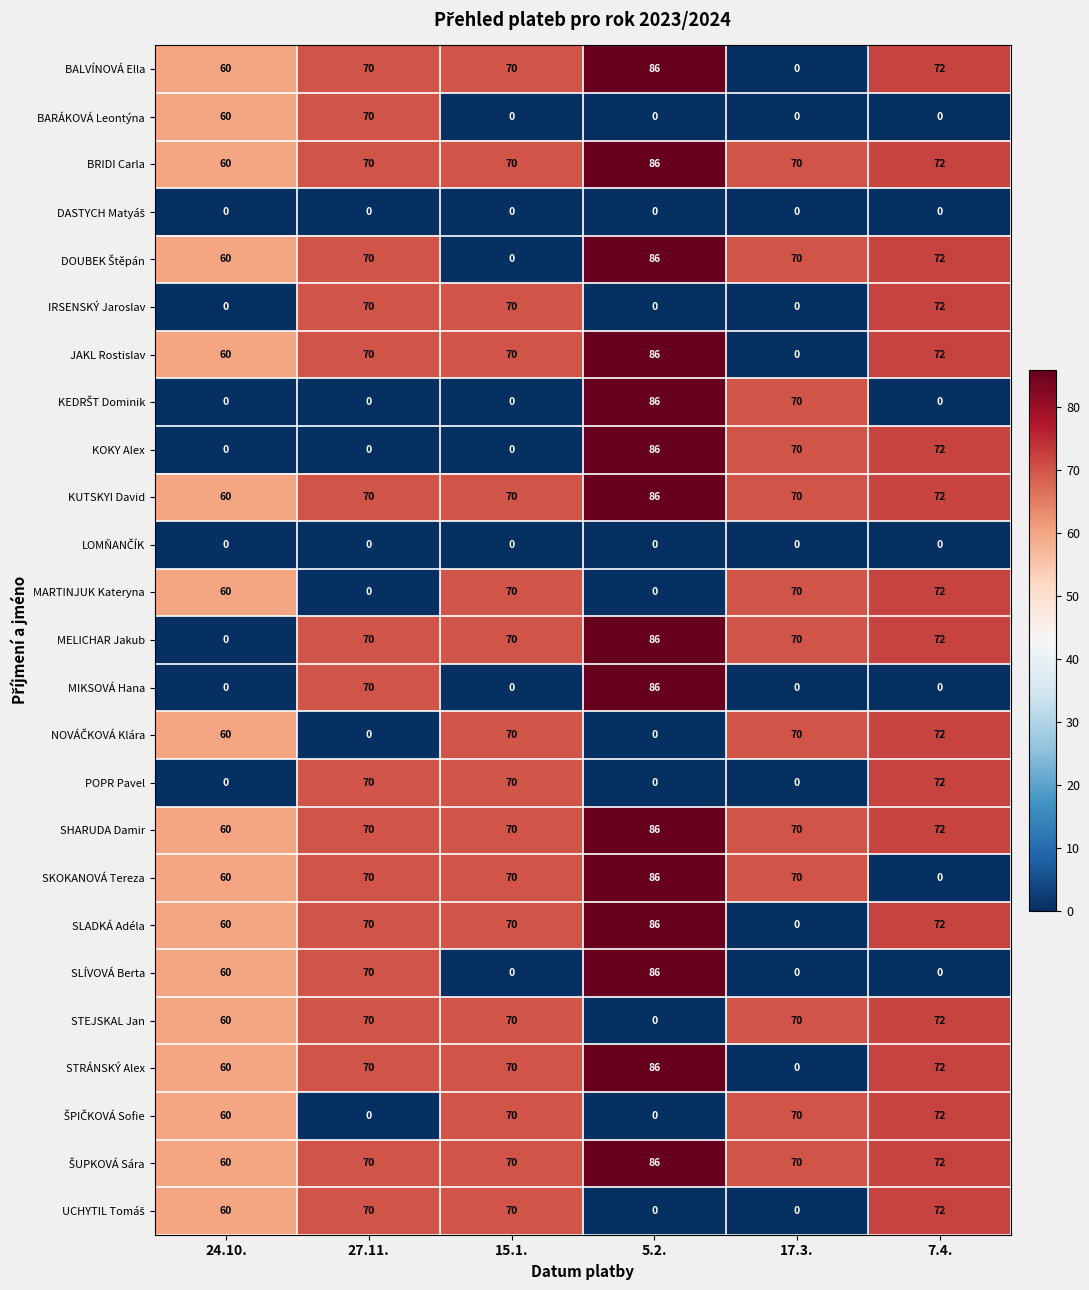

What is the difference between the maximum and minimum values in the MIKSOVÁ Hana series?

86